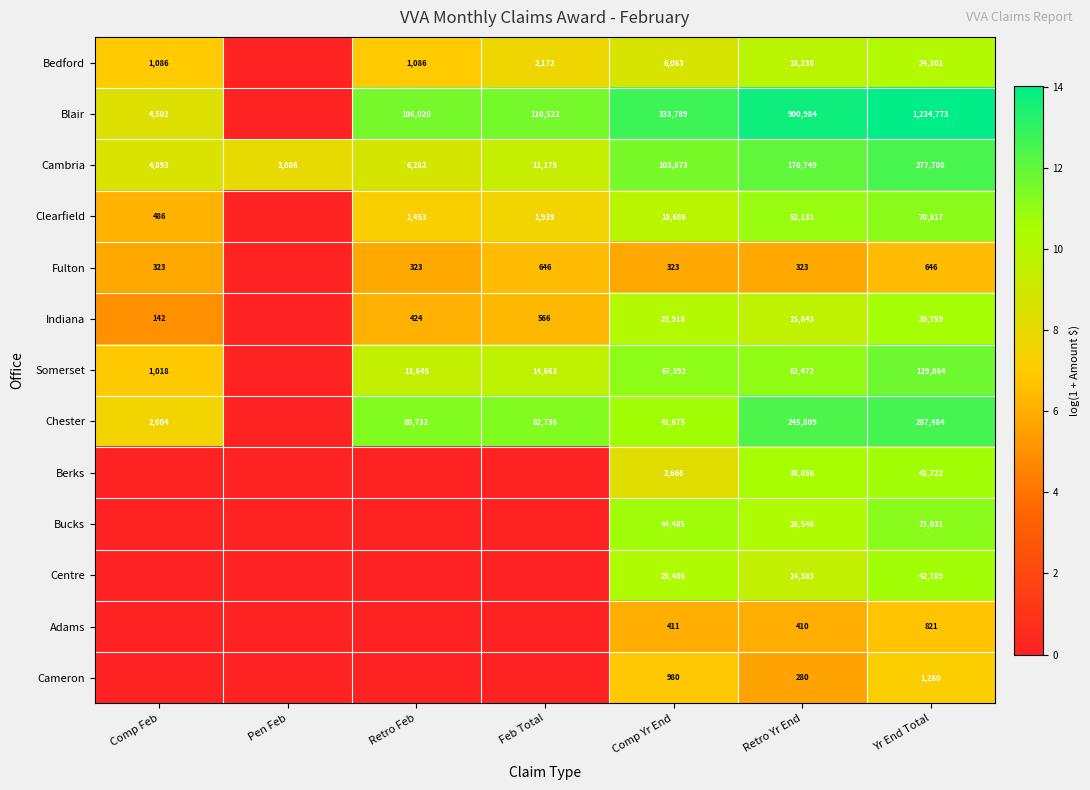

At which category is the sum across all series the highest?

Yr End Total